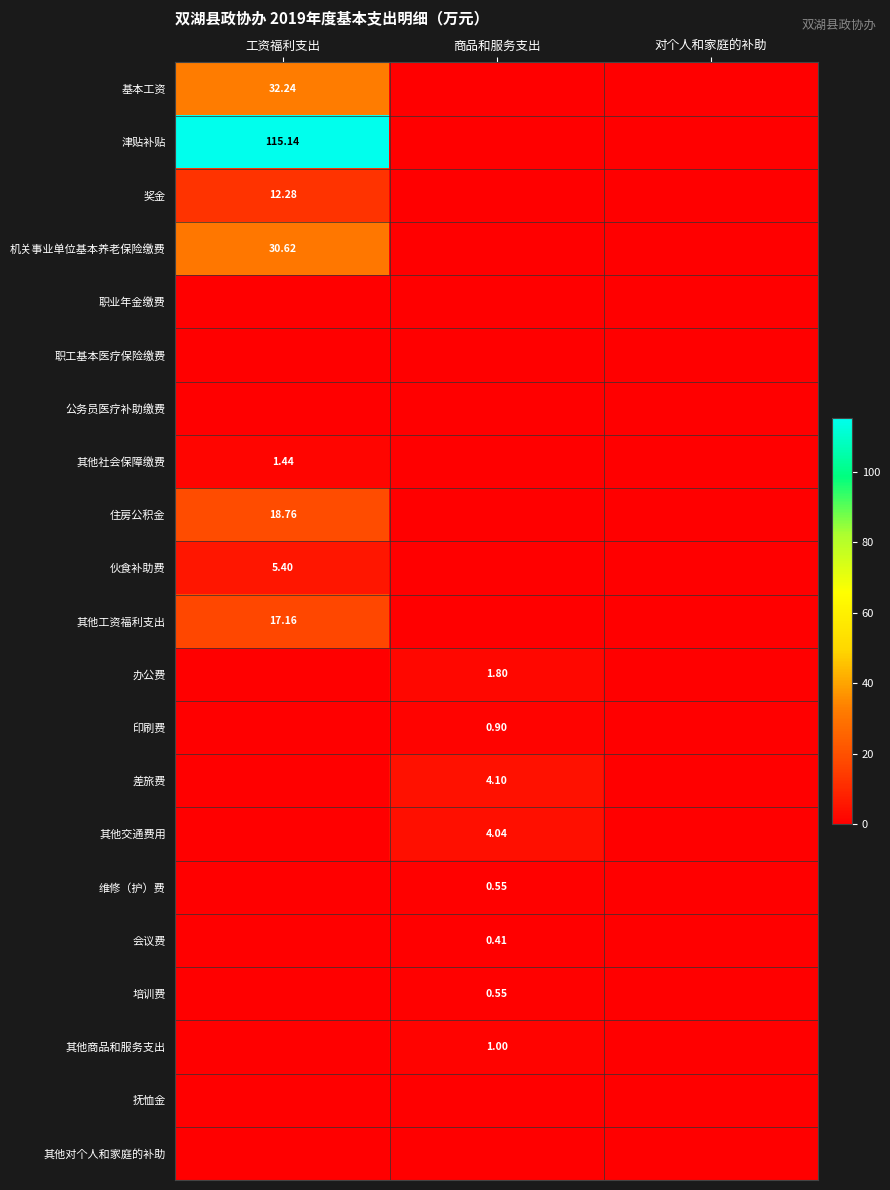

Which series has the largest total across all categories?

津贴补贴